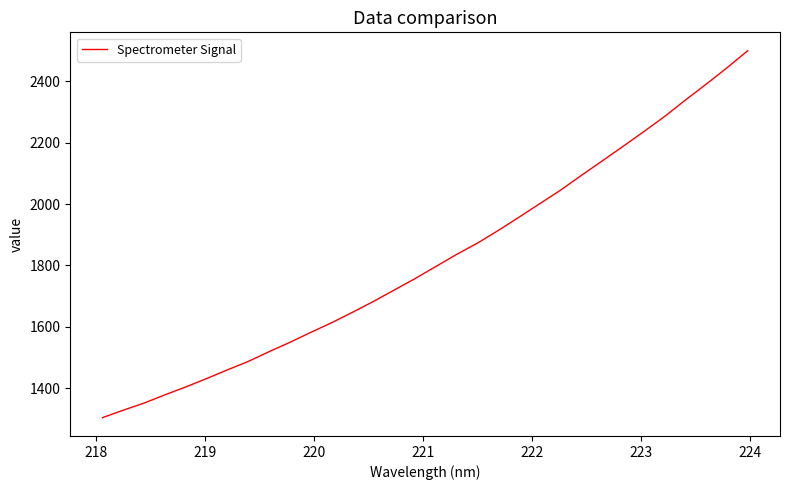

What is the smallest value displayed?

1303.9